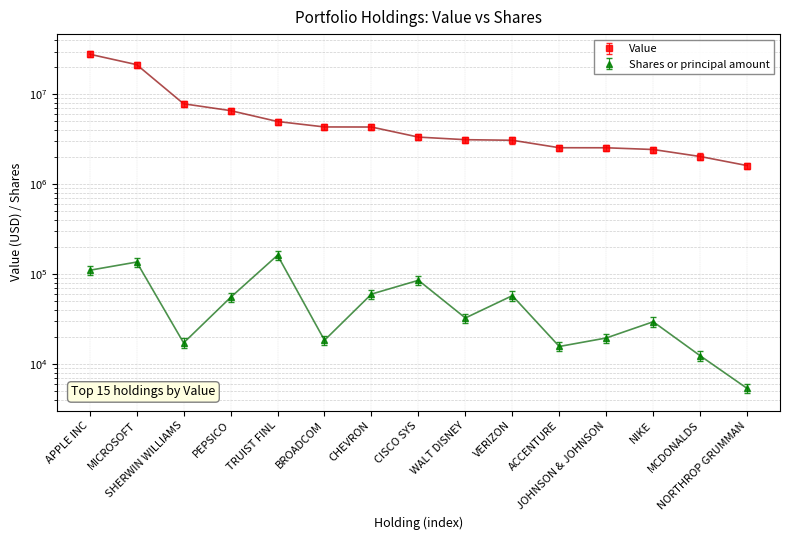

In Shares or principal amount, how many points are higher than both neighbors (excluding endpoints)?

5